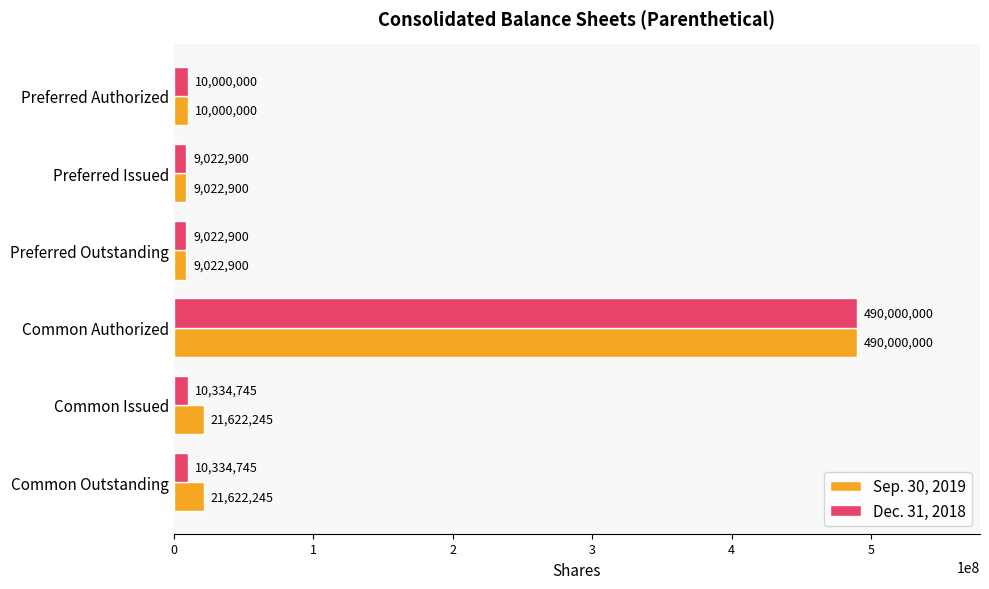

What is the average value of the Sep. 30, 2019 series?

93548382